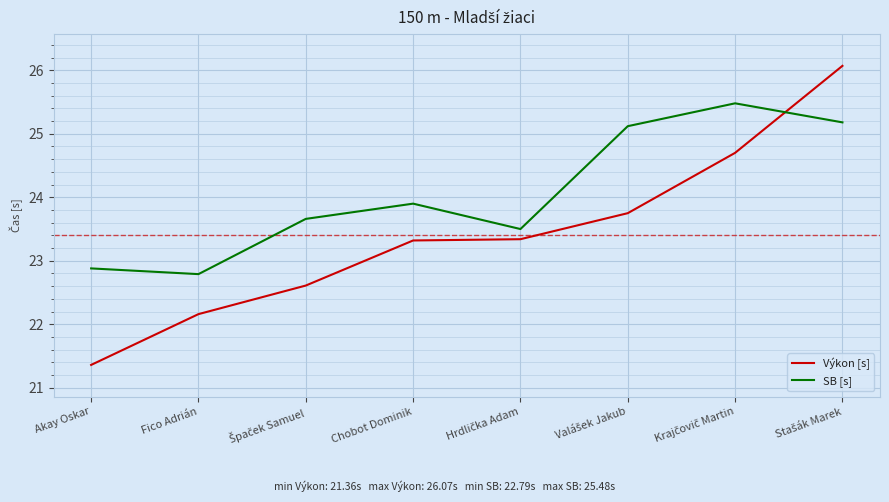

After their last crossing, which series has the higher values: SB [s] or Výkon [s]?

Výkon [s]